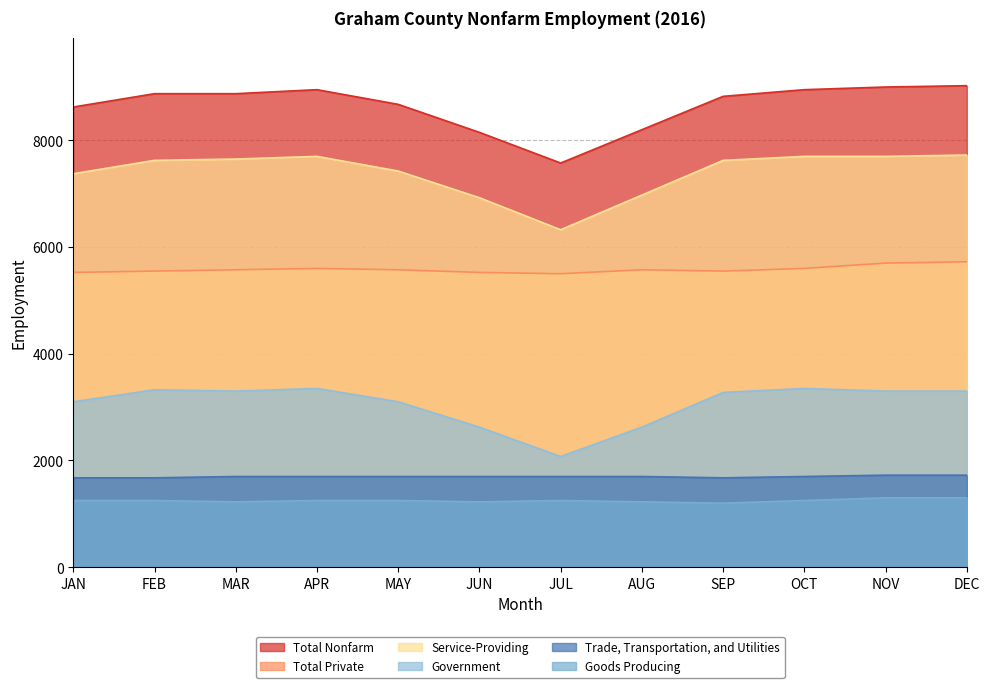

True or false: Goods Producing and Total Private cross at least once.

False